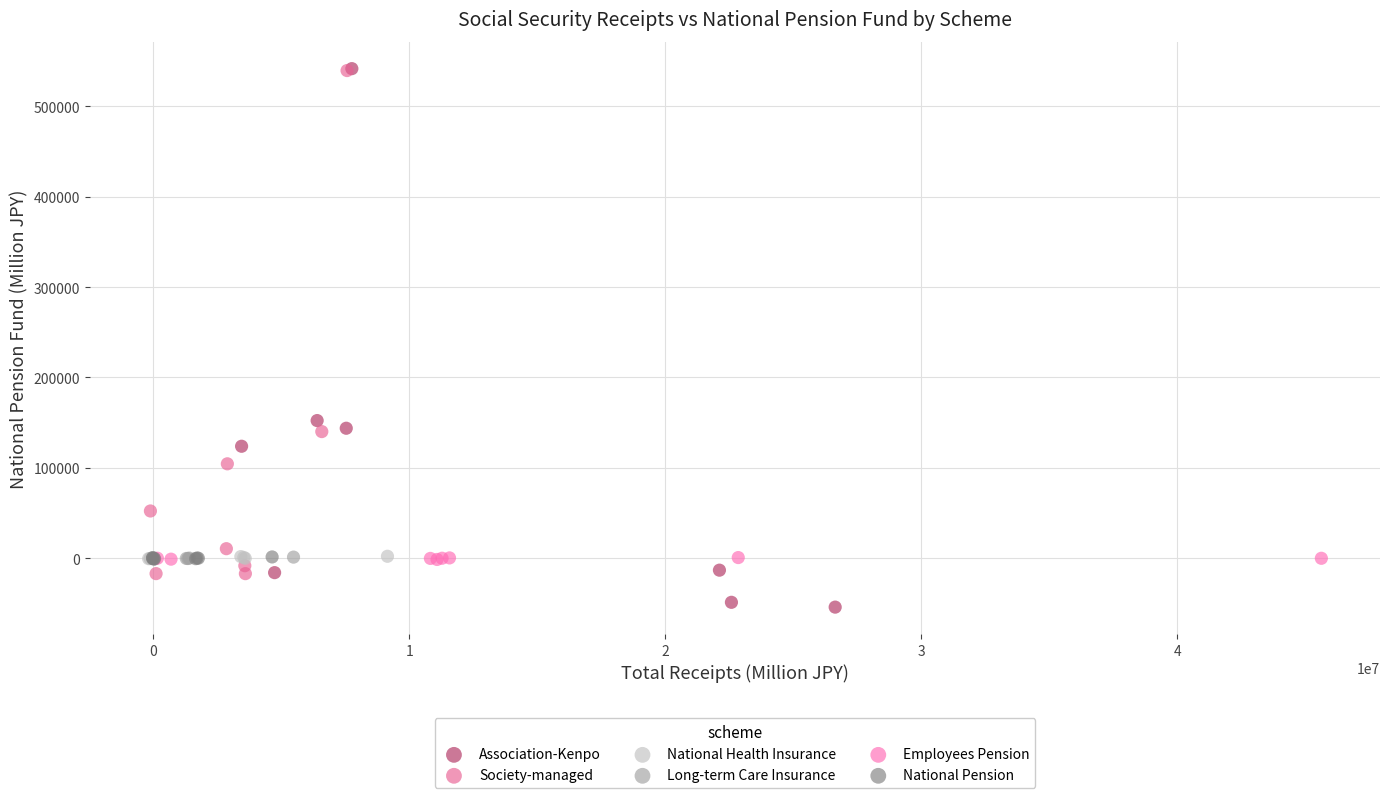

Which series reaches the minimum Y coordinate?

Association-Kenpo